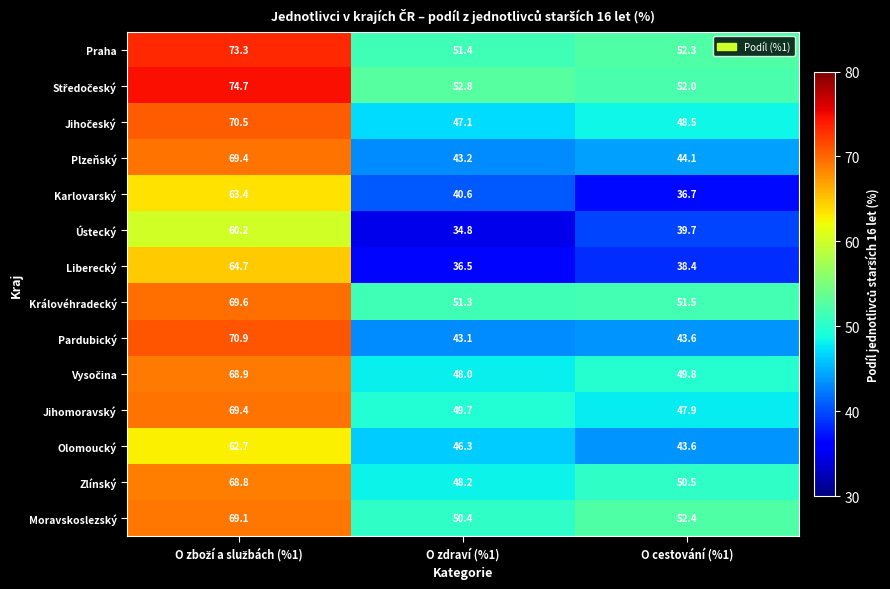

Which series has the widest spread of values?

Liberecký